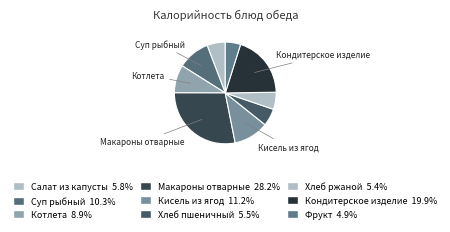

How many segments does this pie chart have?

9